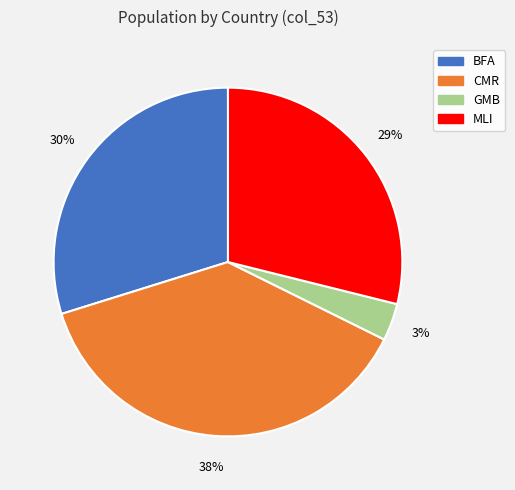

Rank the categories by value from lowest to highest.

GMB, MLI, BFA, CMR